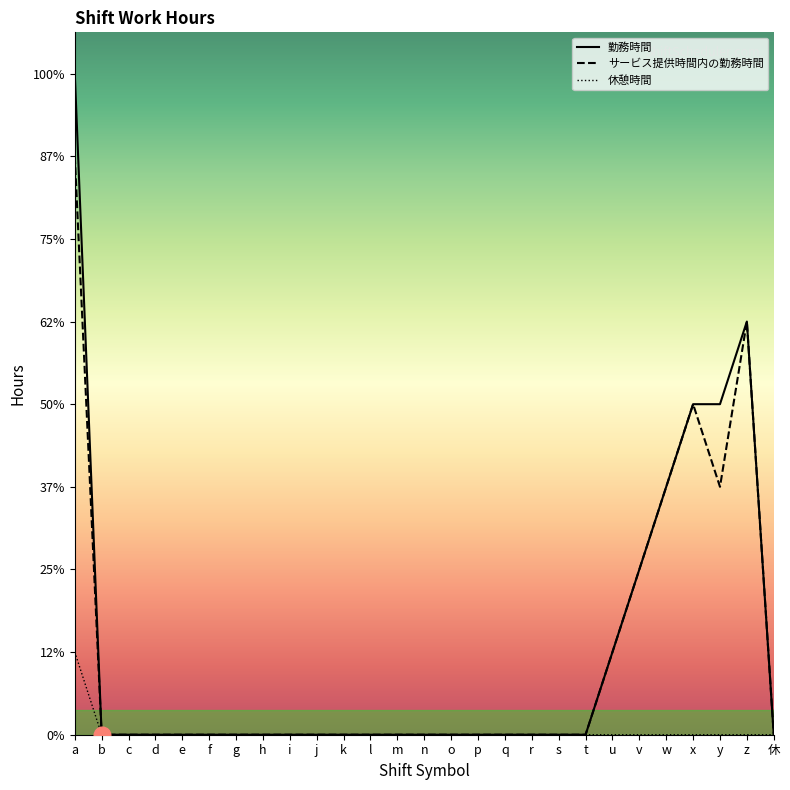

How many 勤務時間 values are between 0 and 1?

21